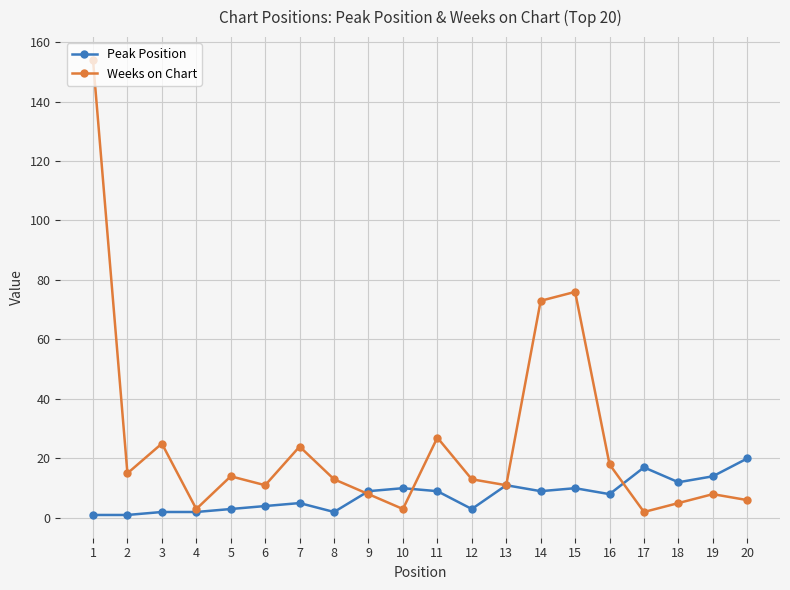

Count the number of categories in the chart.

20